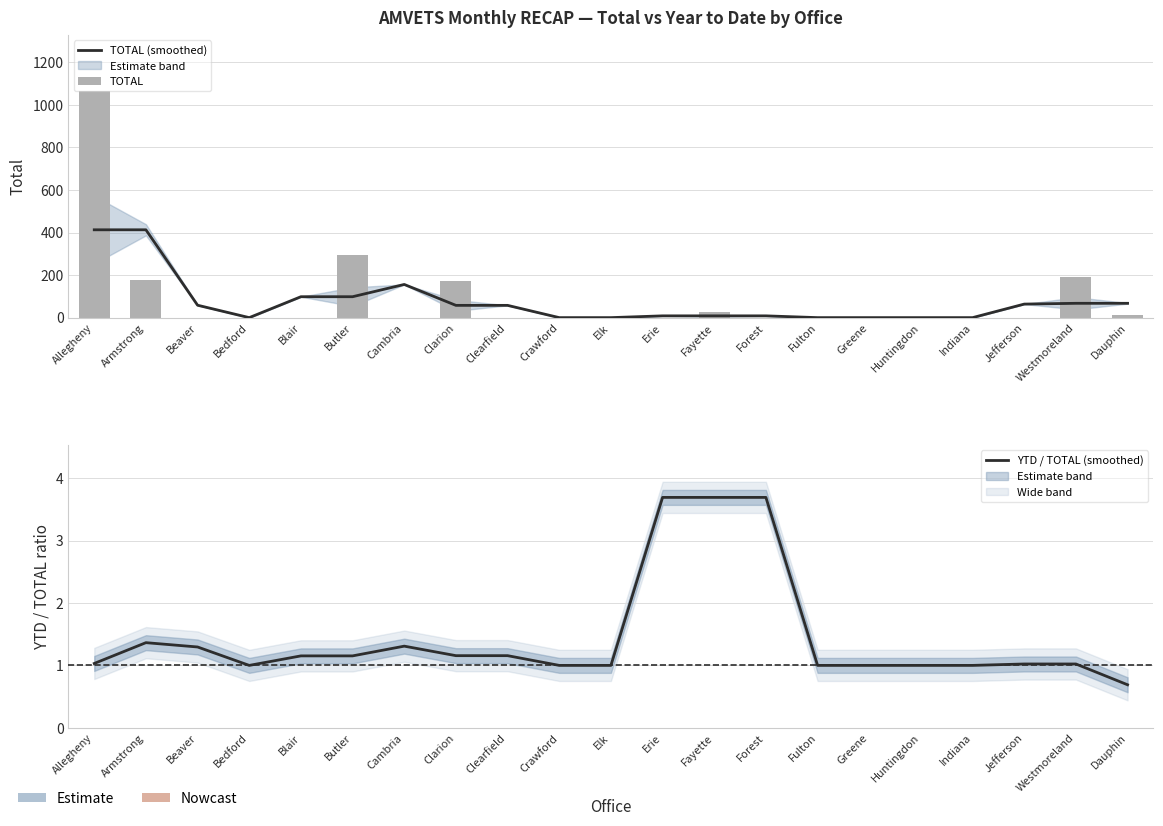

Between Fayette and Crawford, which is larger?

Fayette